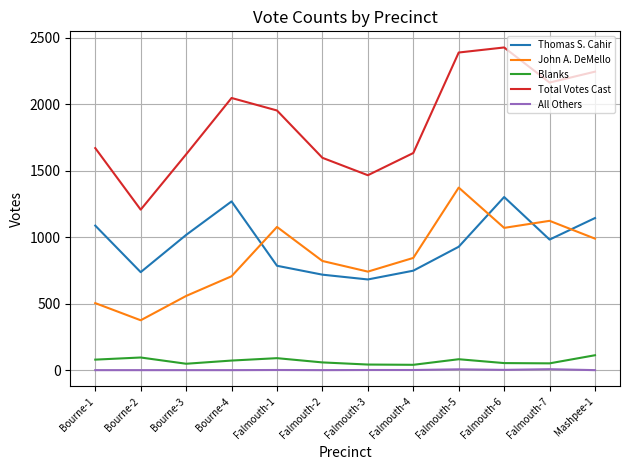

Is the value of All Others at Falmouth-7 greater than the value of John A. DeMello at Mashpee-1?

No